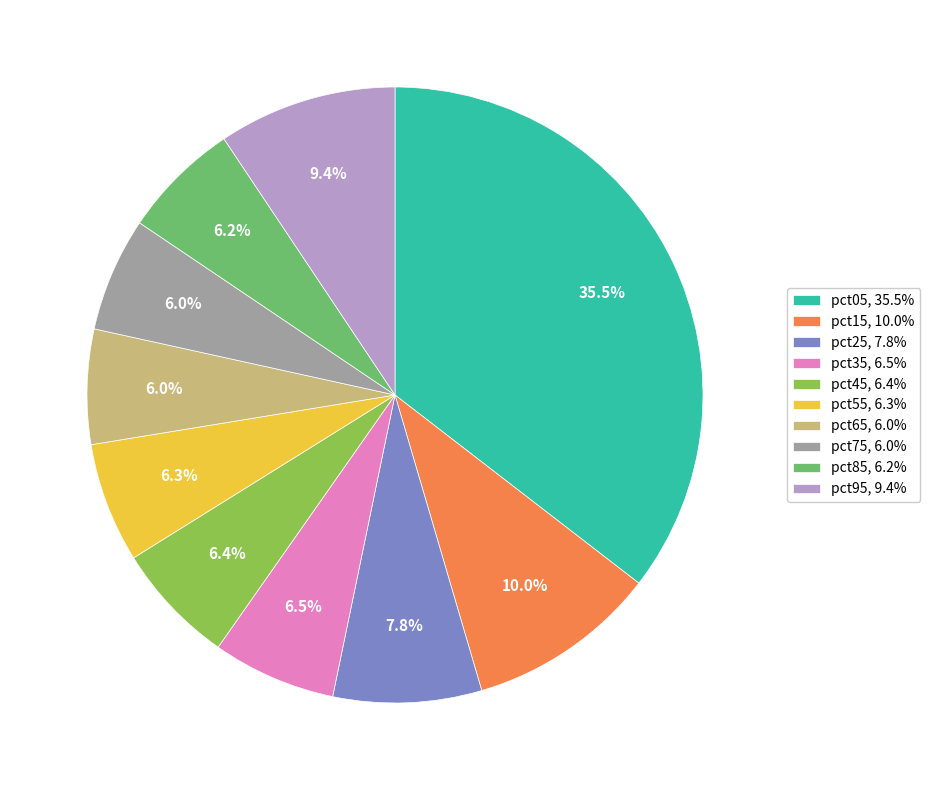

Which has a higher value, pct05 or pct95?

pct05